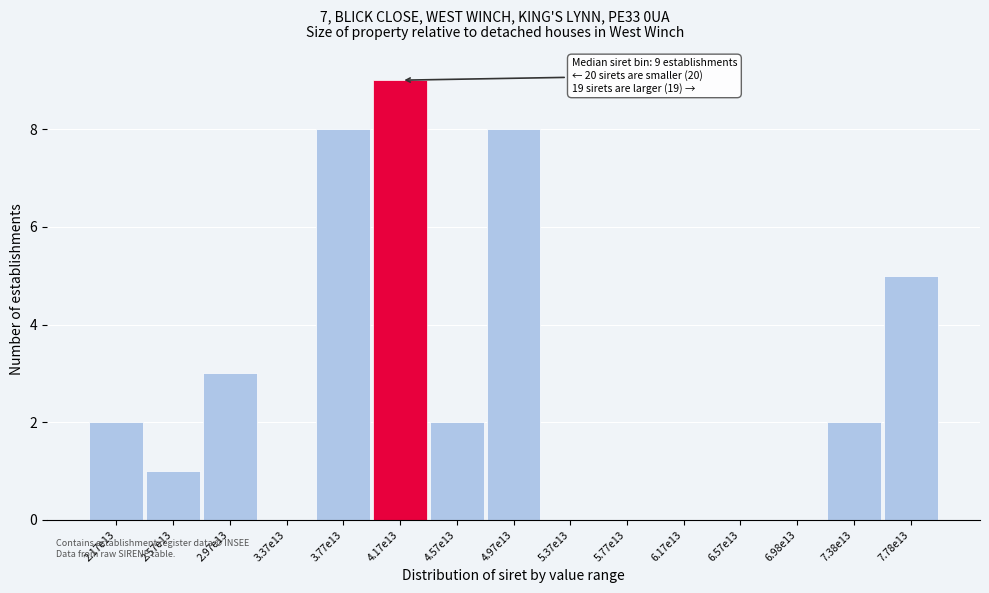

Reading left to right, what are all the values shown in this chart?

2.17e13=2	2.57e13=1	2.97e13=3	3.37e13=0	3.77e13=8	4.17e13=9	4.57e13=2	4.97e13=8	5.37e13=0	5.77e13=0	6.17e13=0	6.57e13=0	6.98e13=0	7.38e13=2	7.78e13=5